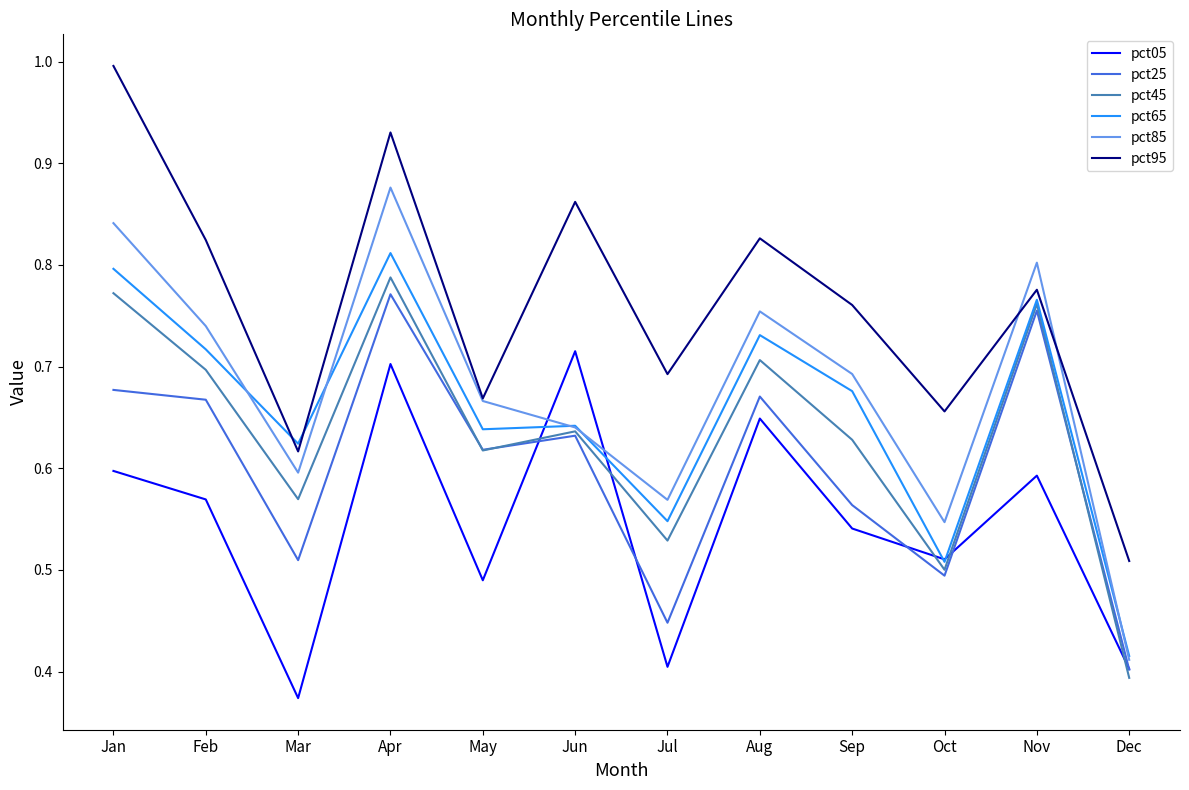

Which category has the lowest value across all series?

Mar